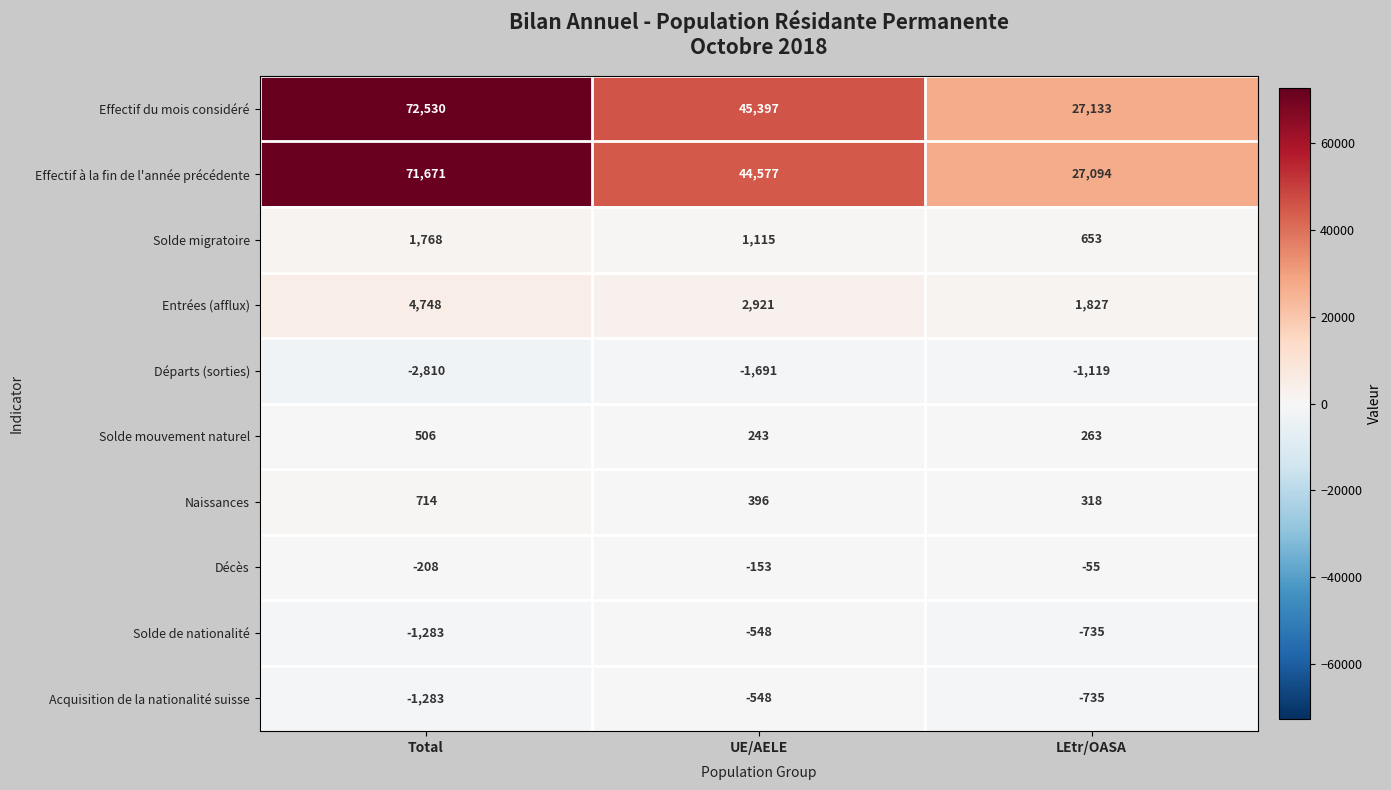

Which series has the largest total across all categories?

Effectif du mois considéré